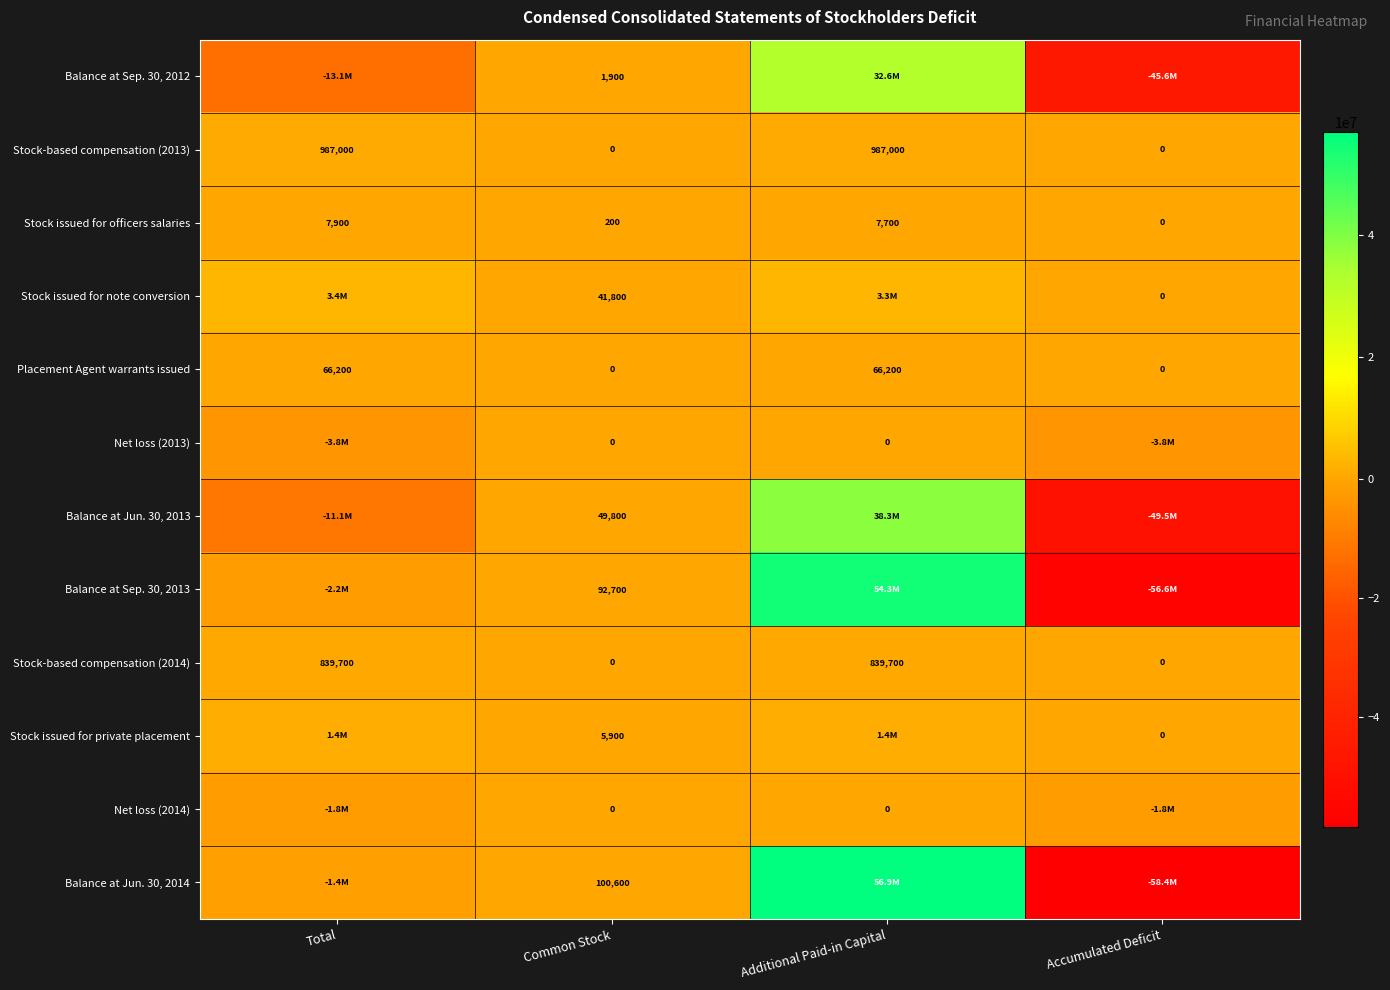

What is the total value across all series at Additional Paid-in Capital?

188765300